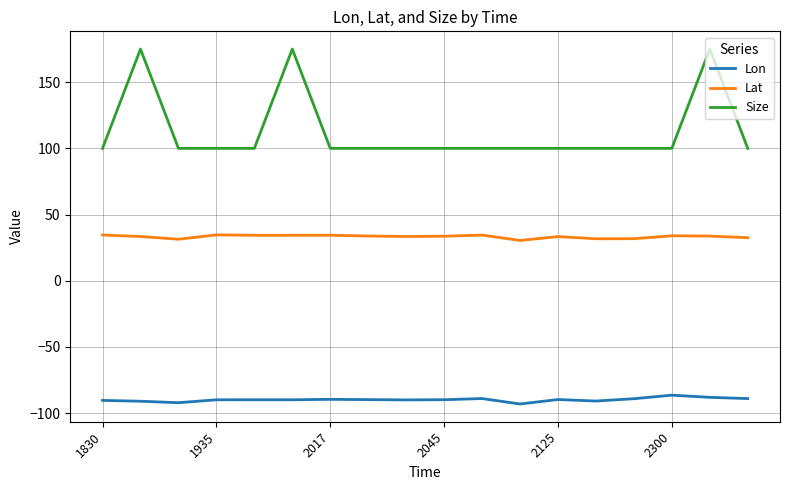

Which series has the widest spread of values?

Size